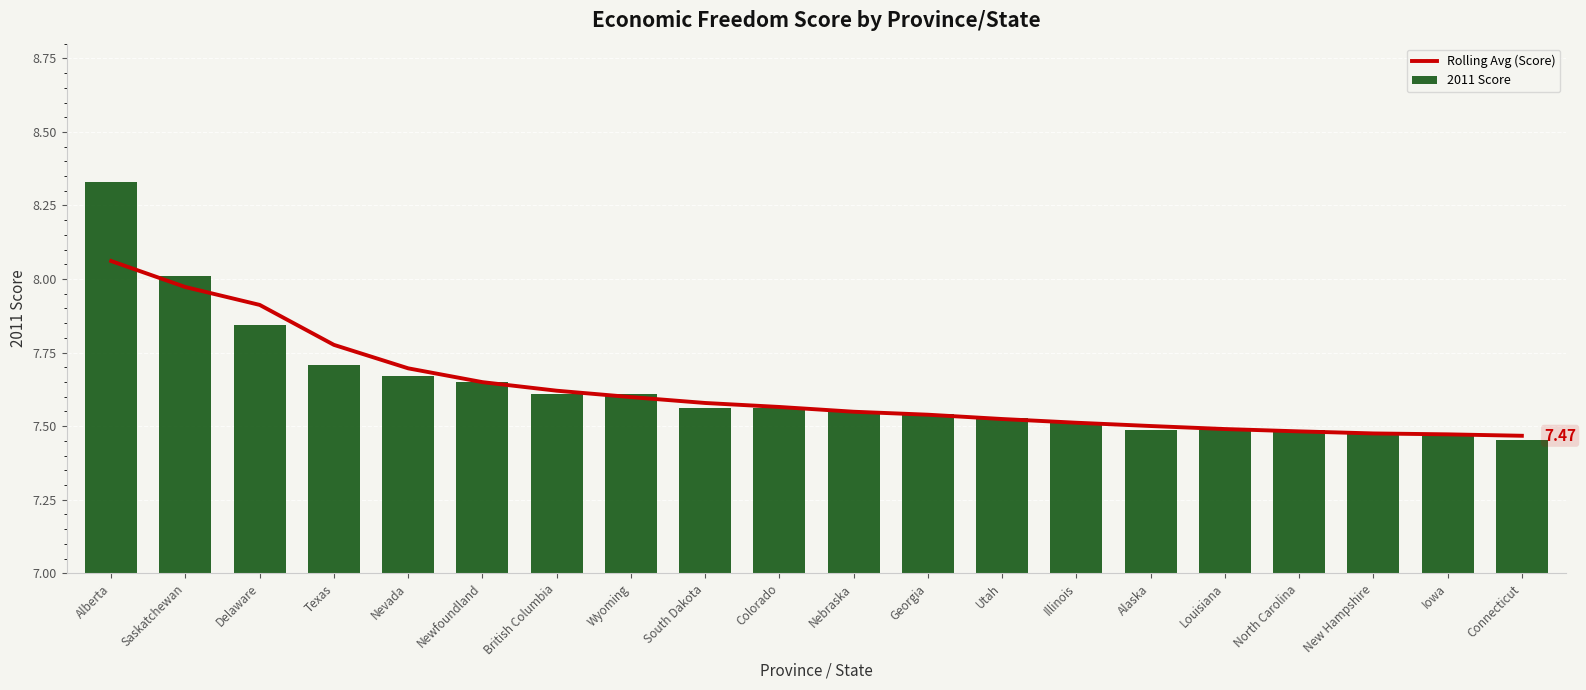

What is the difference between the maximum and second lowest values in the Rolling Avg (Score) series?

0.6